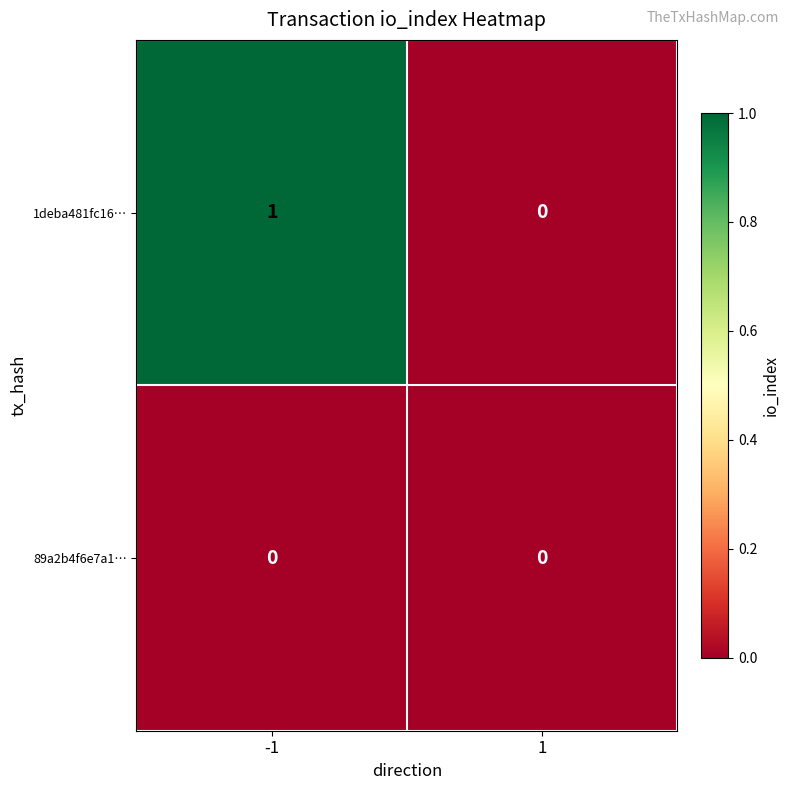

Between -1 and 1, which series saw the biggest shift?

1deba481fc16…